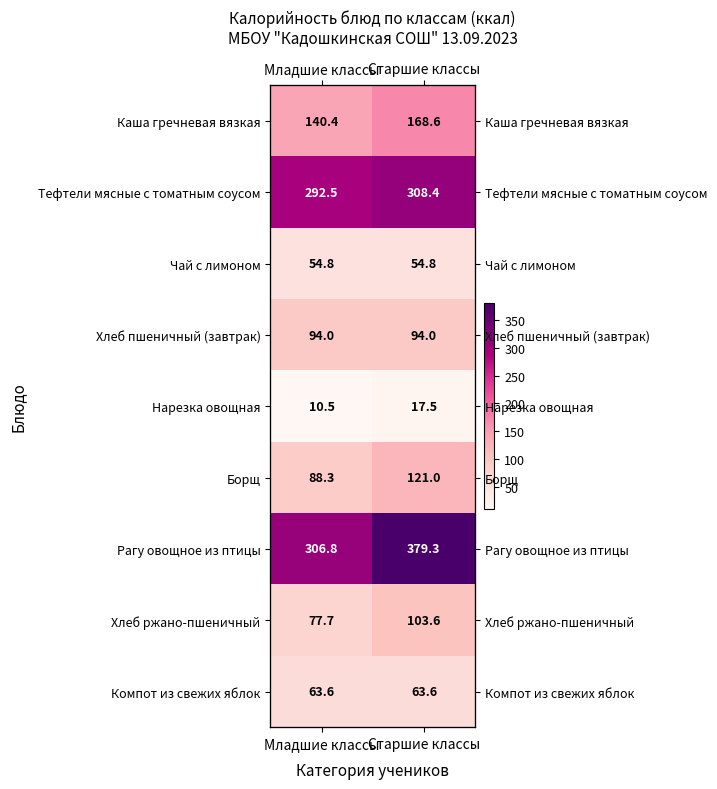

What is the sum of the Рагу овощное из птицы values at Старшие классы and Младшие классы?

686.0